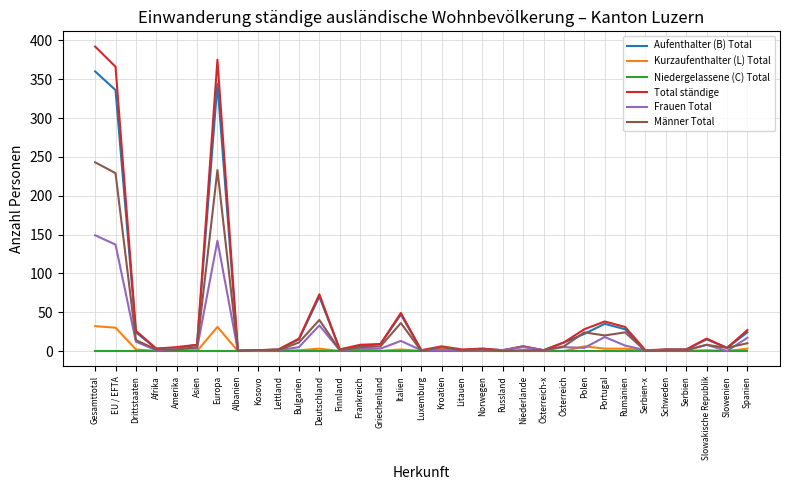

What is the sum of all Total ständige values?

1516